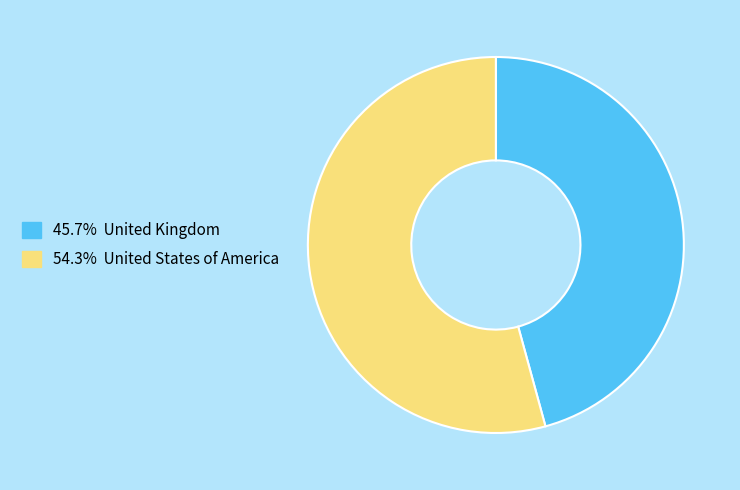

Is there any slice that represents more than half of the pie?

Yes